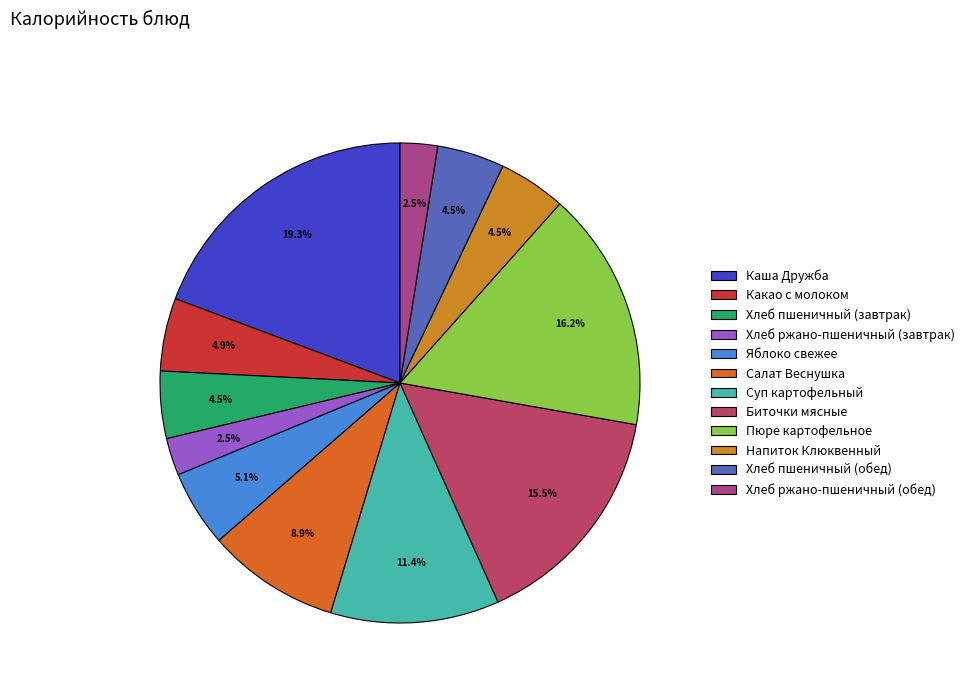

How much of the chart is everything except Хлеб ржано-пшеничный (обед)?

97.5%